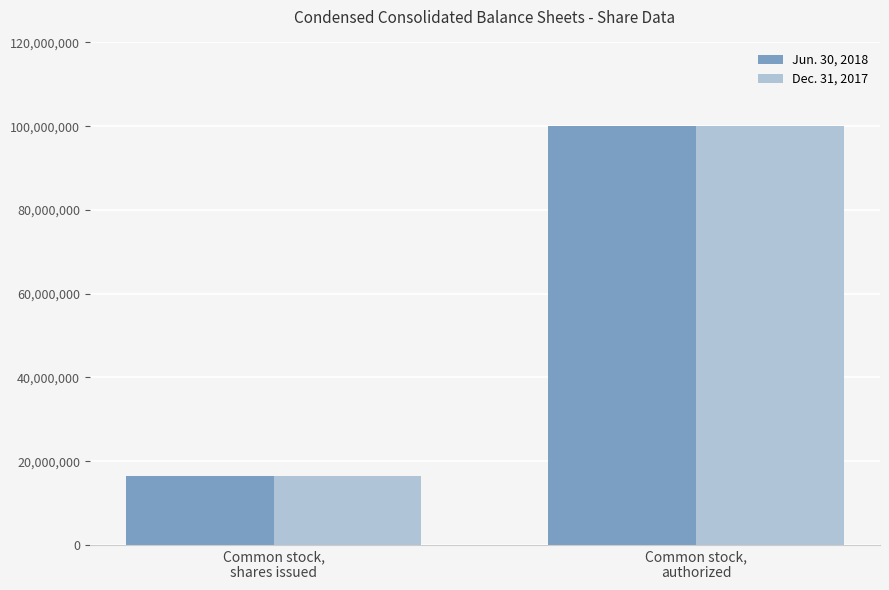

What is the sum of all Dec. 31, 2017 values?

116447898